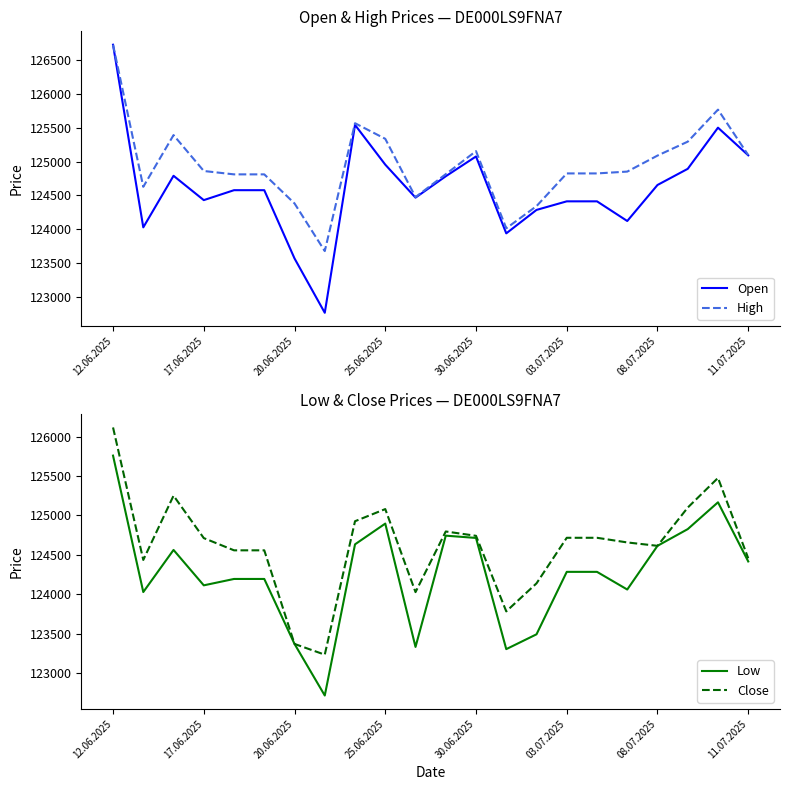

What is the sum of all Close values?

2741454